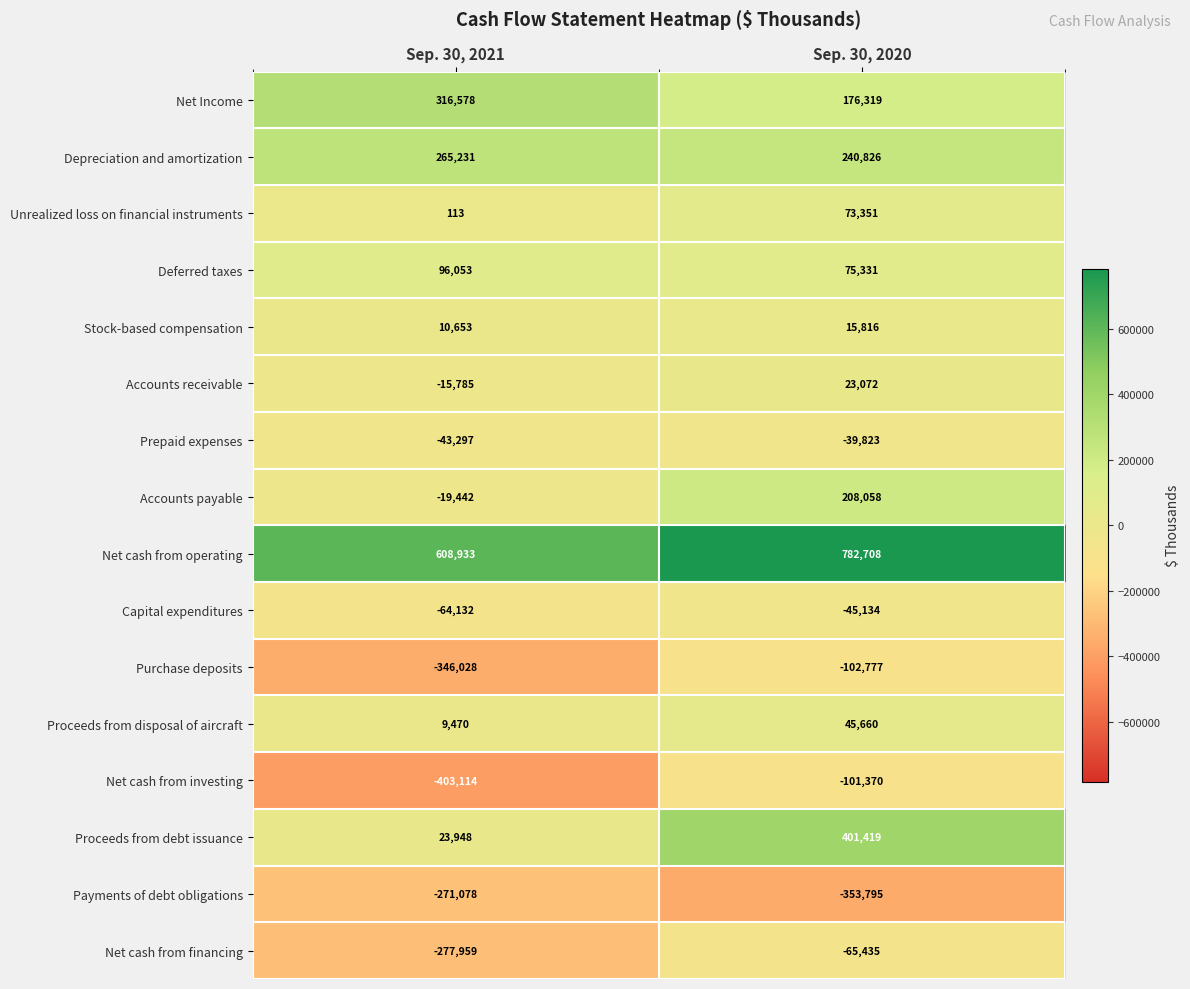

What is the total value across all series at Sep. 30, 2021?

-109856